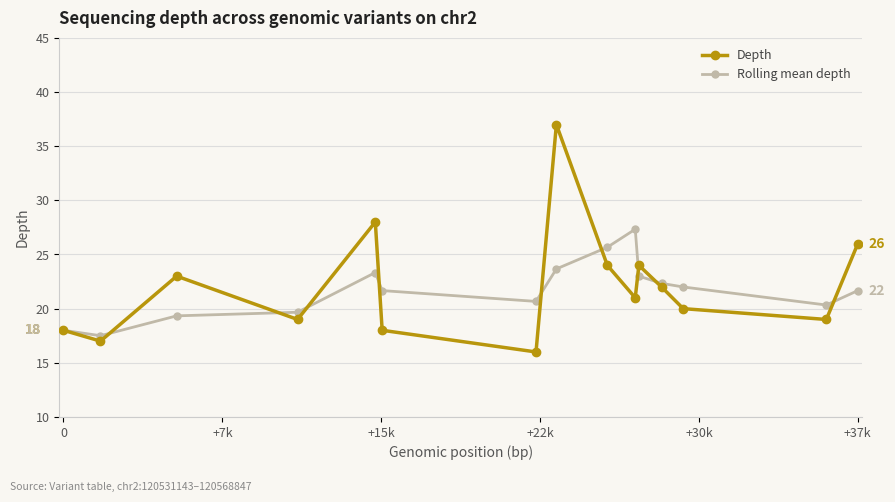

What is the value of the Rolling mean depth point at the 1st from the left?

18.0